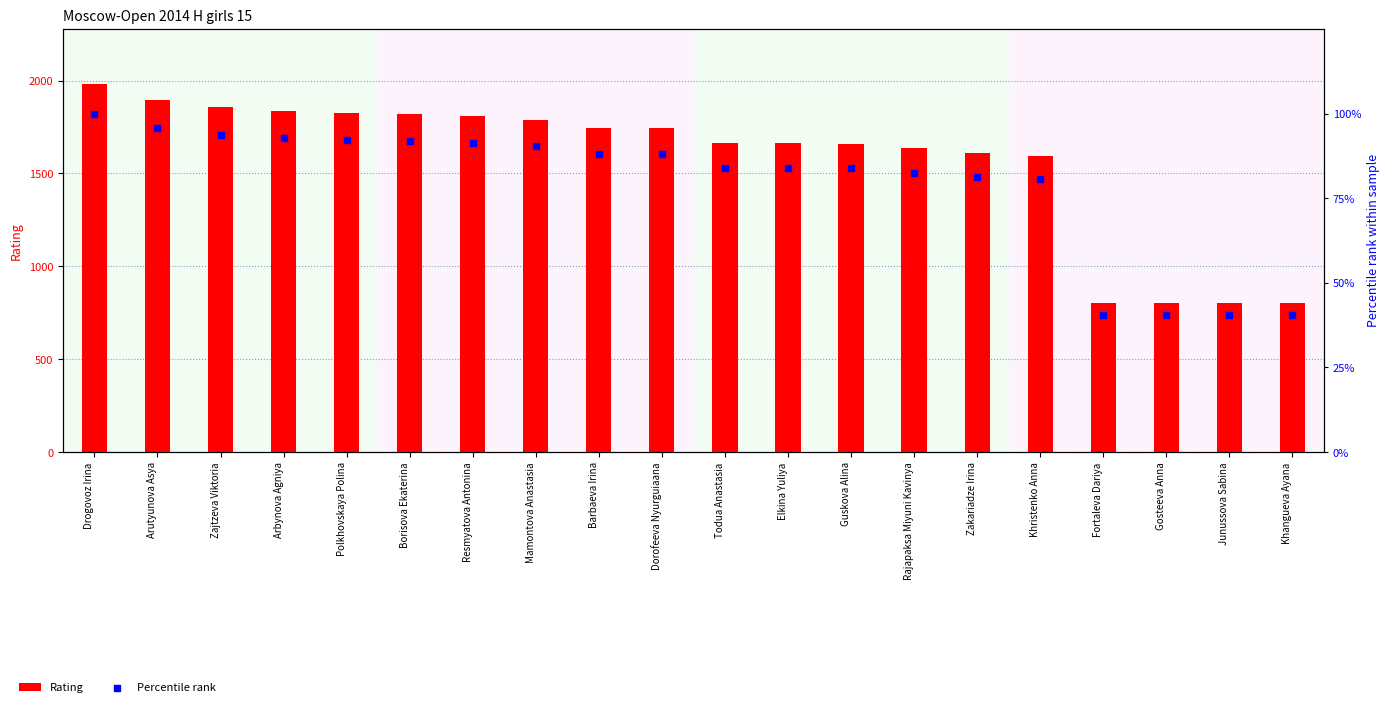

Is the value of Percentile rank at Junussova Sabina greater than the value of Rating at Borisova Ekaterina?

No